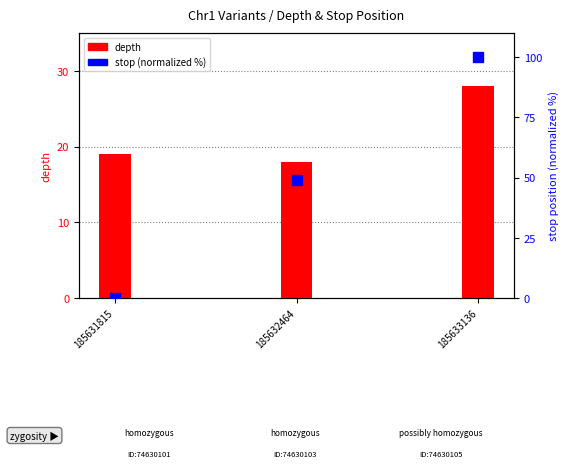

Which series reaches the maximum Y coordinate?

stop (normalized)